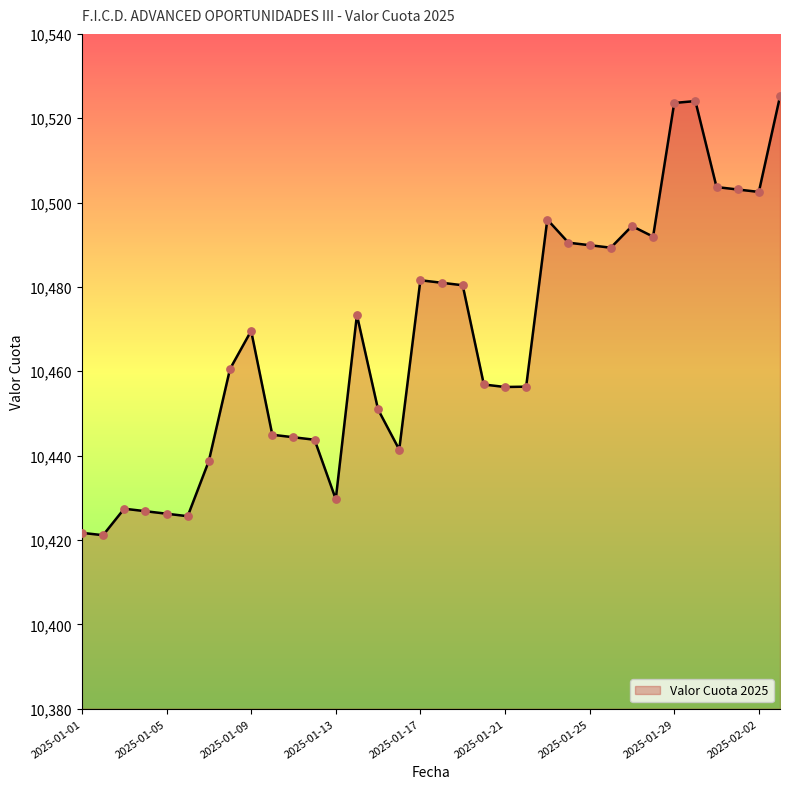

What is the greatest value displayed?

10525.2